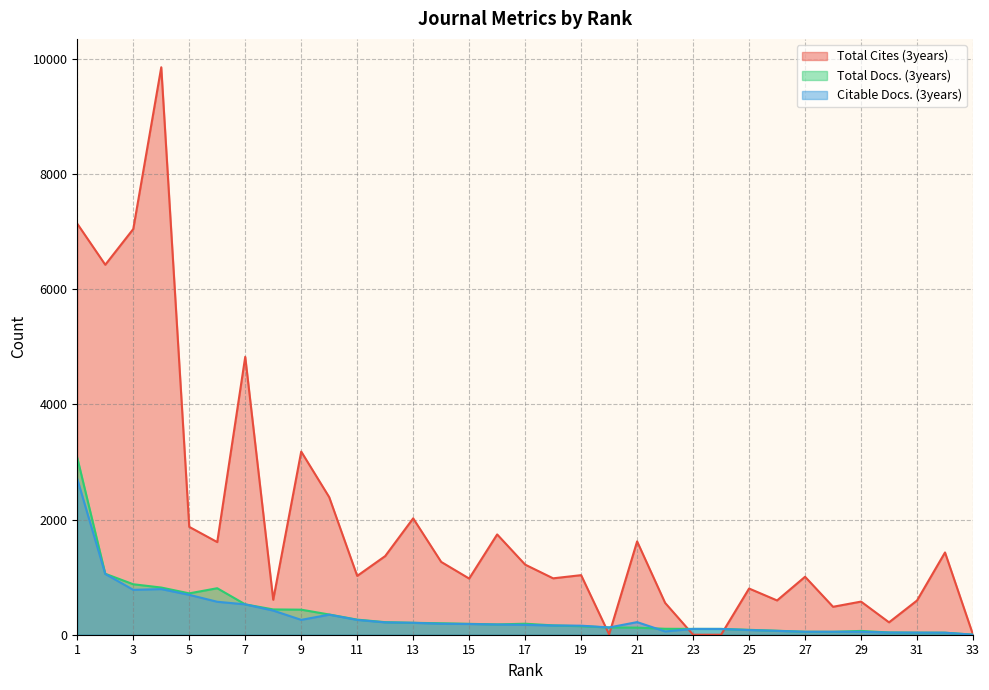

Reading left to right, list all the values displayed in this chart.

Total Cites (3years): 7134	6422	7042	9850	1872	1608	4823	607	3179	2388	1021	1365	2020	1264	975	1741	1217	979	1034	6	1620	553	0	0	802	595	1006	485	575	215	594	1428	0
Total Docs. (3years): 3071	1058	876	819	718	807	527	439	435	351	262	218	207	199	189	179	191	162	148	126	123	103	101	101	85	69	52	51	66	39	36	35	1
Citable Docs. (3years): 2704	1055	779	792	692	572	527	419	258	348	257	214	207	190	186	177	171	160	157	126	219	57	101	100	81	67	51	51	51	38	36	35	1